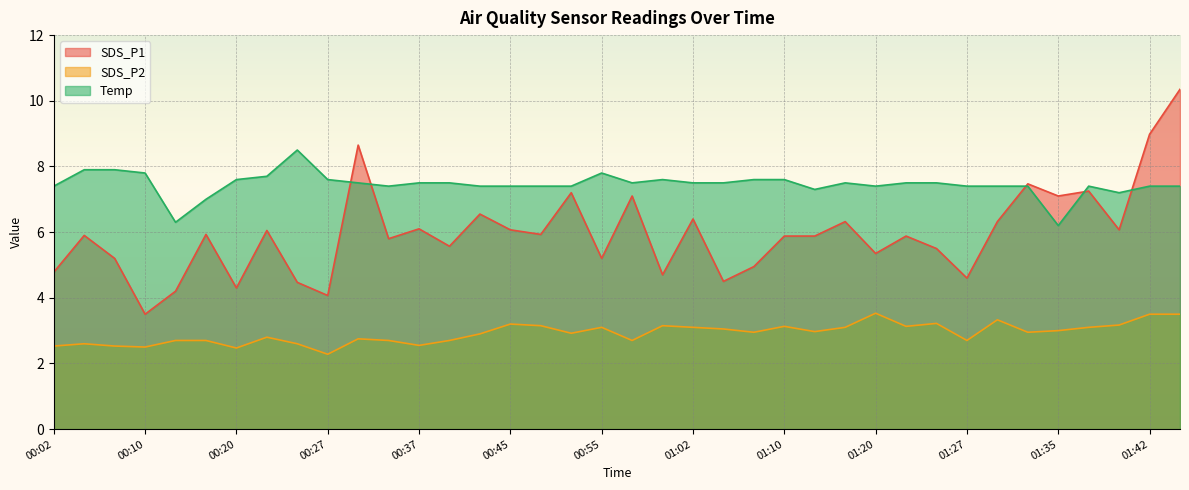

At which label is SDS_P1 closest to 6?

00:22